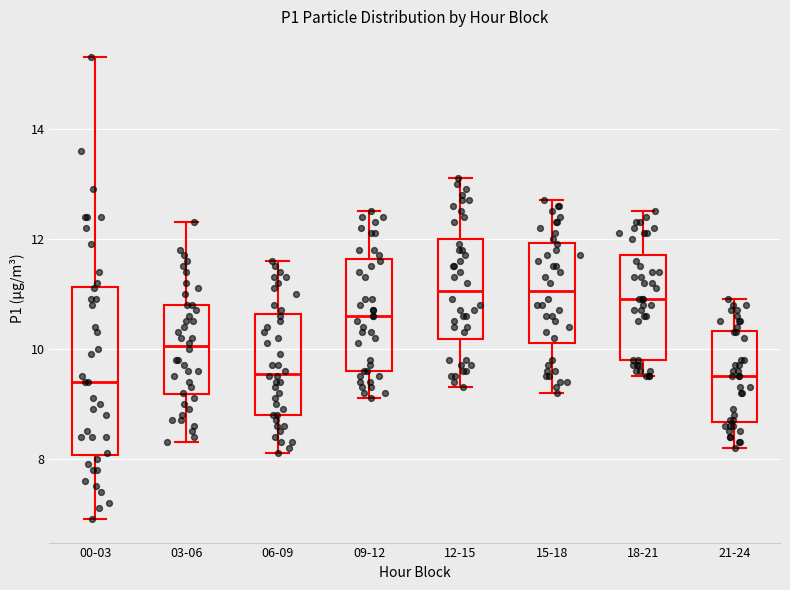

Which box is the tallest, from its lower edge to its upper edge?

00-03